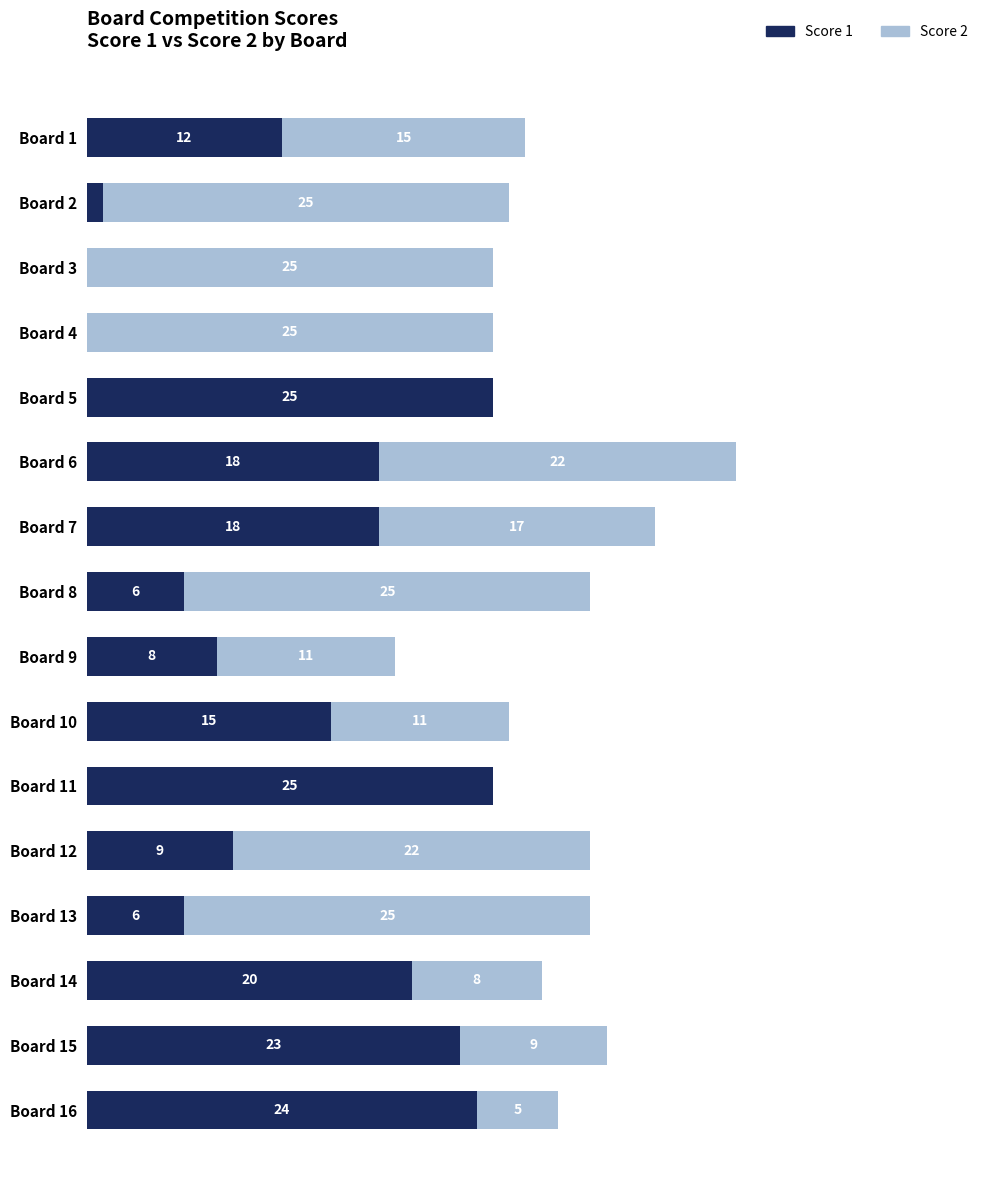

At which category is the sum across all series the highest?

Board 6